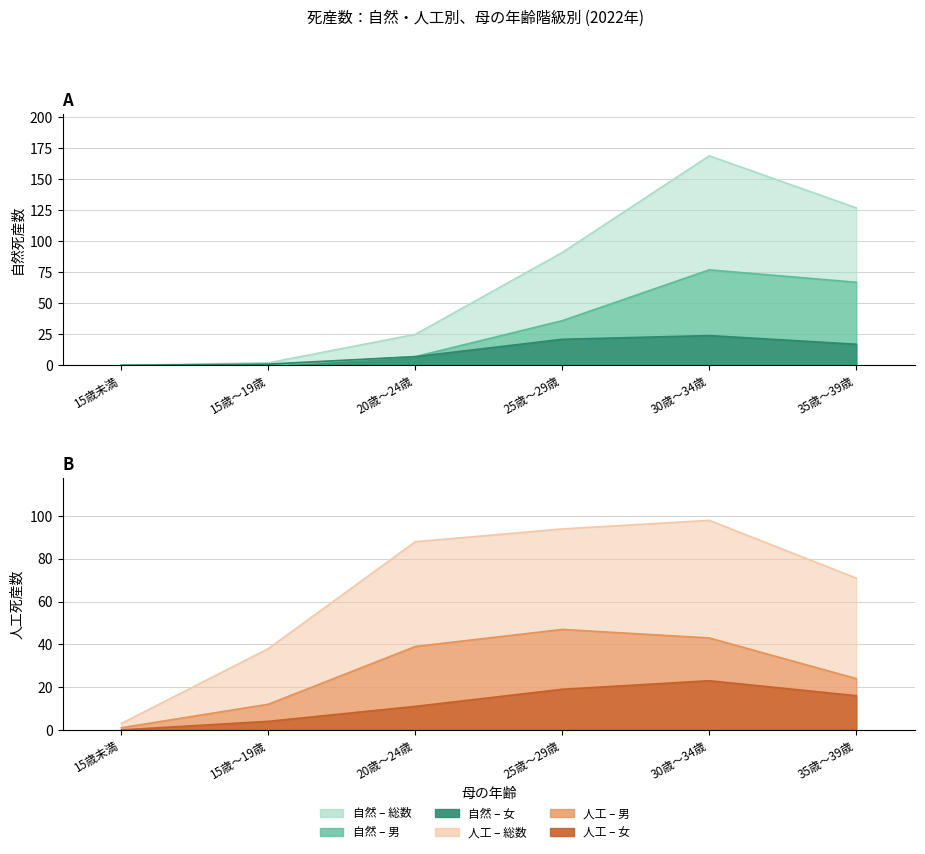

Reading left to right, what are all the values shown in this chart?

自然_総数: 15歳未満=0	15歳～19歳=2	20歳～24歳=25	25歳～29歳=91	30歳～34歳=169	35歳～39歳=127
自然_男: 15歳未満=0	15歳～19歳=0	20歳～24歳=7	25歳～29歳=36	30歳～34歳=77	35歳～39歳=67
自然_女: 15歳未満=0	15歳～19歳=1	20歳～24歳=7	25歳～29歳=21	30歳～34歳=24	35歳～39歳=17
人工_総数: 15歳未満=3	15歳～19歳=38	20歳～24歳=88	25歳～29歳=94	30歳～34歳=98	35歳～39歳=71
人工_男: 15歳未満=1	15歳～19歳=12	20歳～24歳=39	25歳～29歳=47	30歳～34歳=43	35歳～39歳=24
人工_女: 15歳未満=0	15歳～19歳=4	20歳～24歳=11	25歳～29歳=19	30歳～34歳=23	35歳～39歳=16